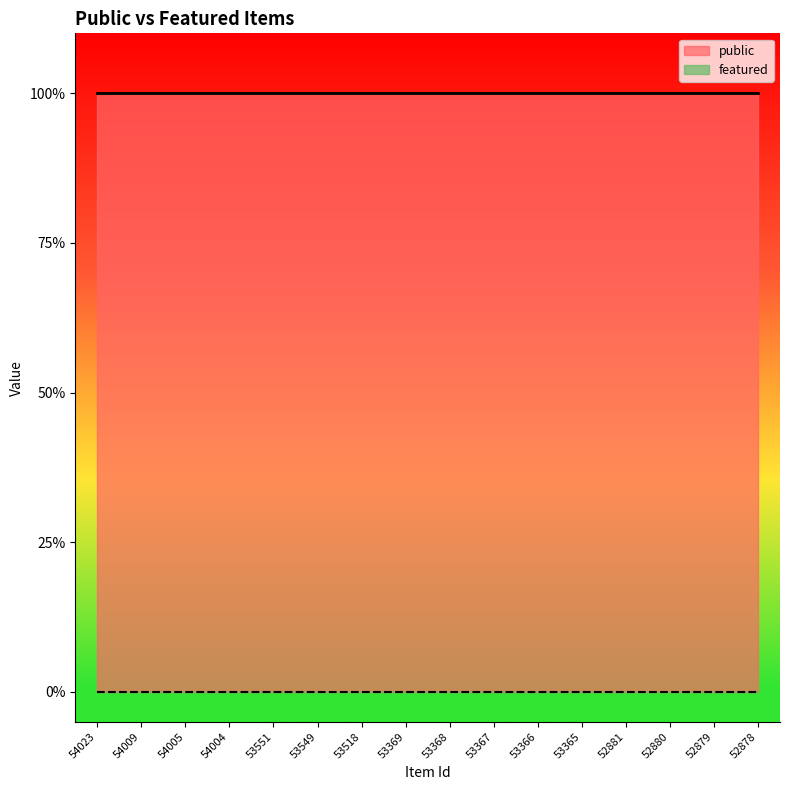

What are all the series names shown in the legend?

public, featured